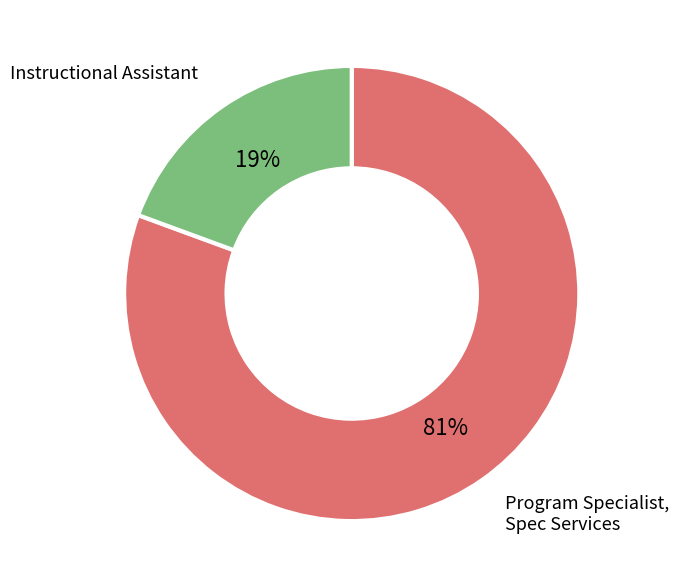

Is there any slice that represents more than half of the pie?

Yes